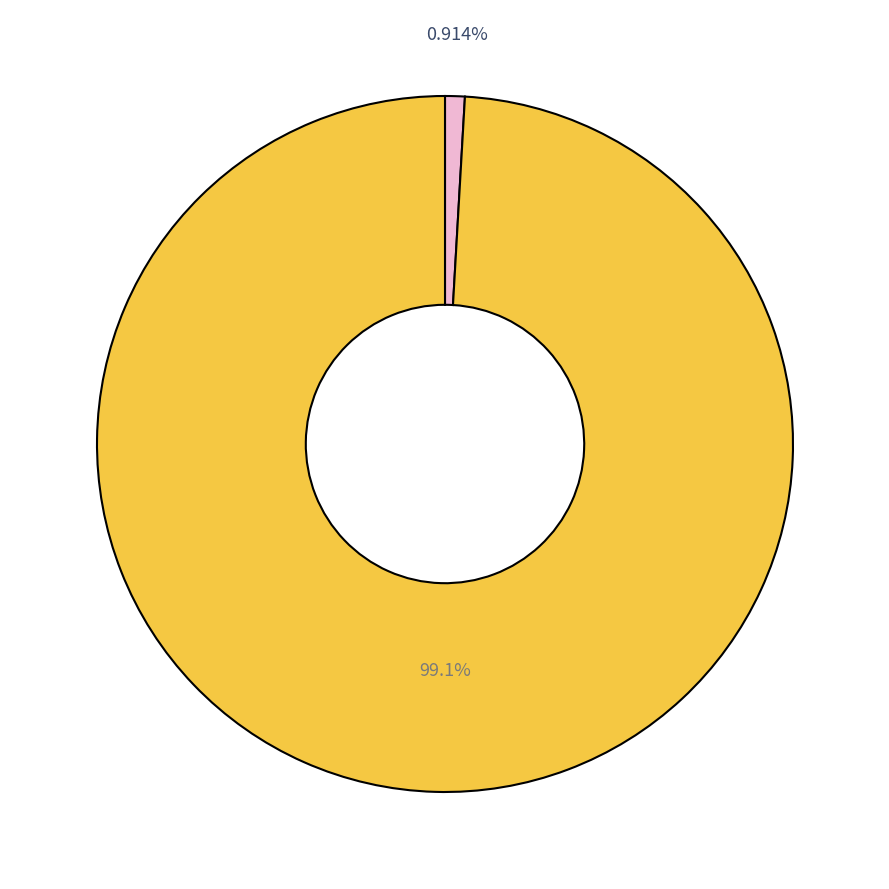

Is there any slice that represents more than half of the pie?

Yes